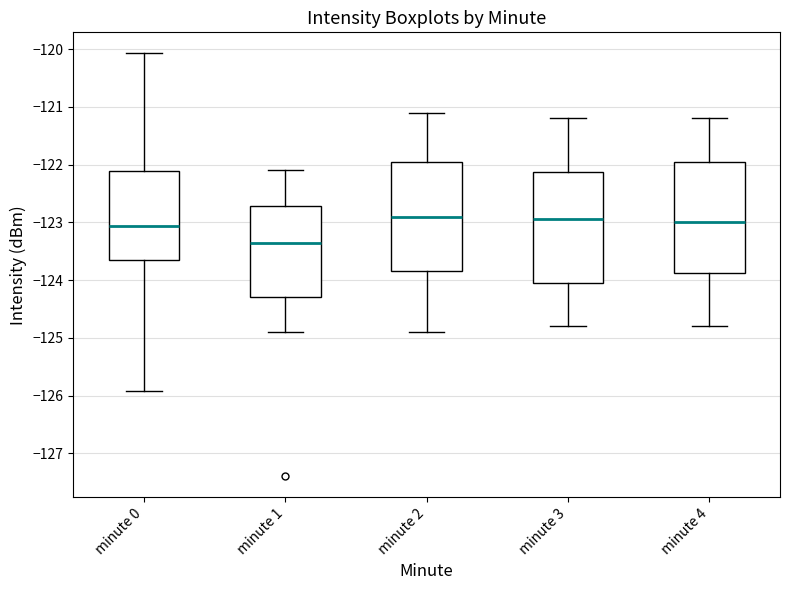

Reading left to right, transcribe this box plot: for each box, give where its median line is, the range the box spans, and where its two whiskers end, as read against the y-axis. The values are not printed on the chart, so give them approximately, as read against the axis.

minute 0: median -123.1, box -123.6 to -122.1, whiskers -125.9 to -120.1
minute 1: median -123.3, box -124.3 to -122.7, whiskers -124.9 to -122.1
minute 2: median -122.9, box -123.8 to -121.9, whiskers -124.9 to -121.1
minute 3: median -122.9, box -124.0 to -122.1, whiskers -124.8 to -121.2
minute 4: median -123.0, box -123.9 to -121.9, whiskers -124.8 to -121.2